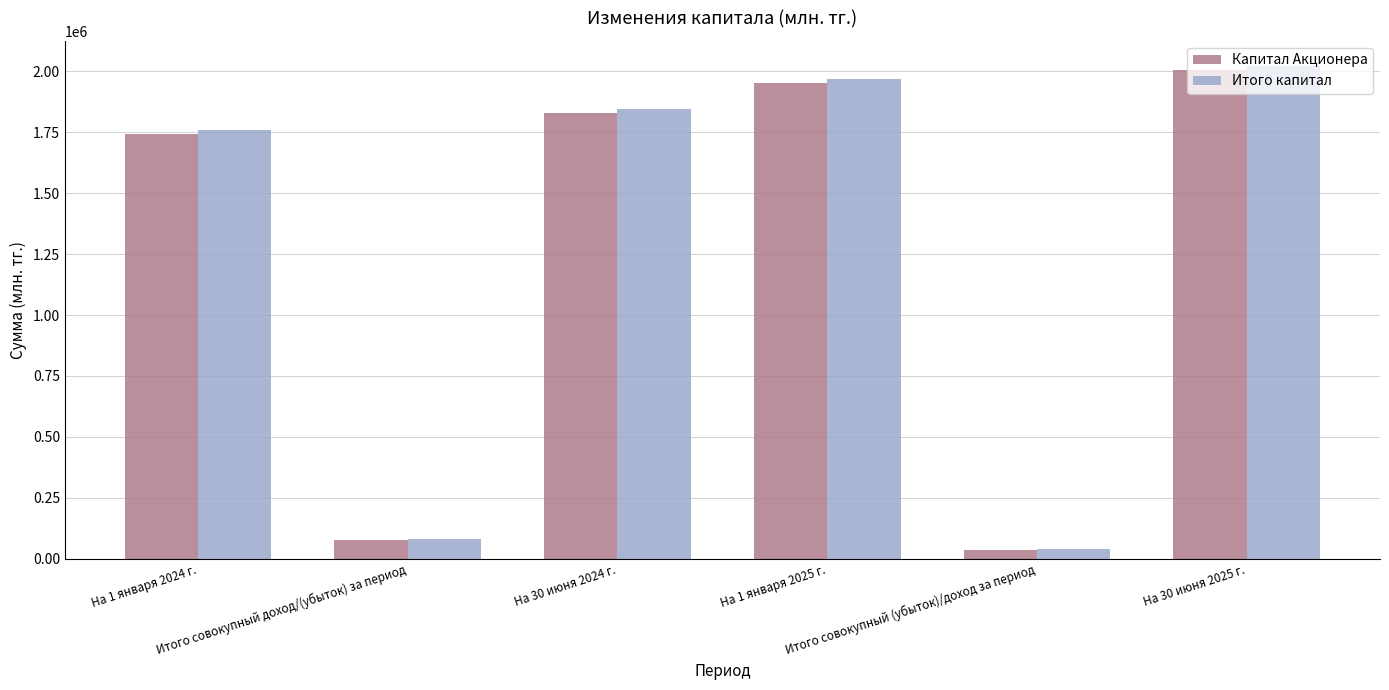

How many data points does each series have?

6